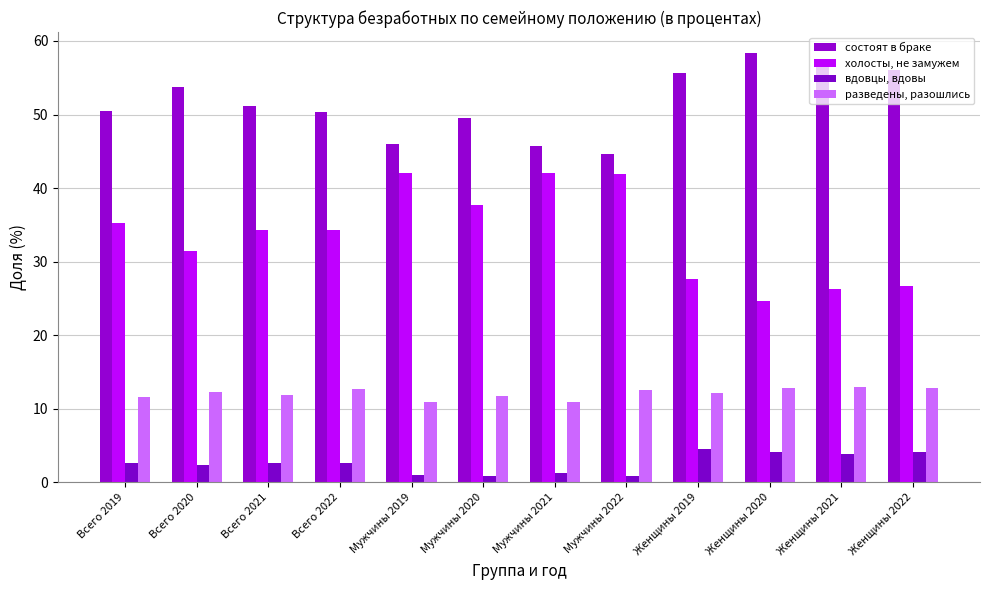

At Всего 2019, list the series in order from largest to smallest.

состоят в браке, холосты, не замужем, разведены, разошлись, вдовцы, вдовы